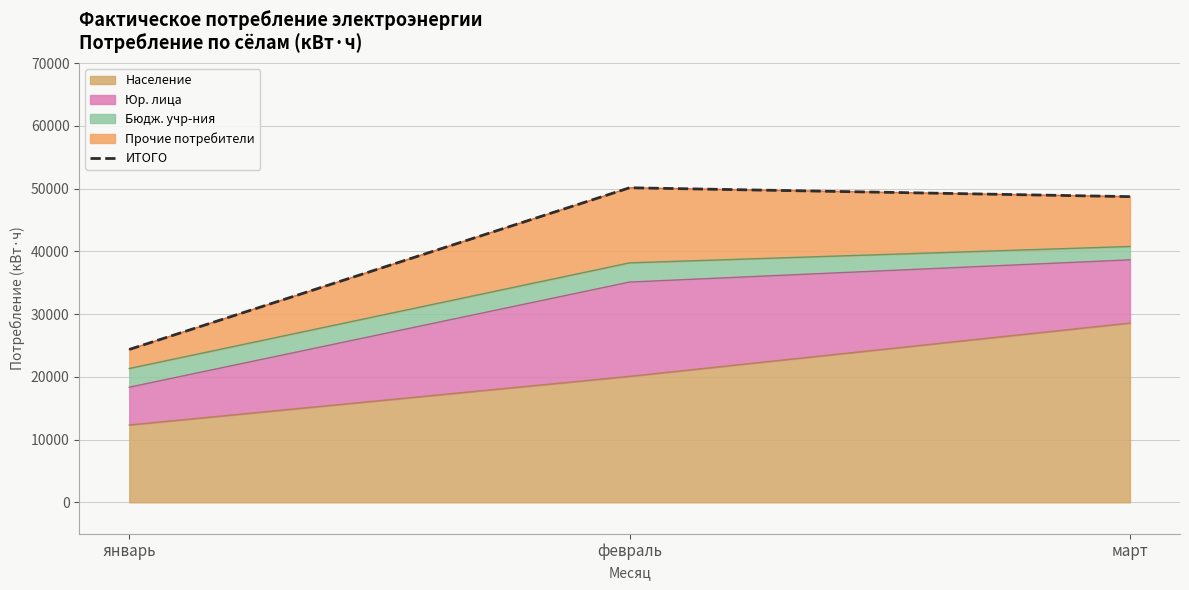

How many data points does each series have?

3